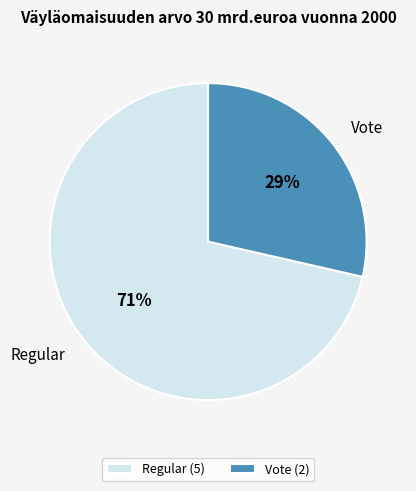

Combined, do Regular and Vote account for over 50%?

Yes